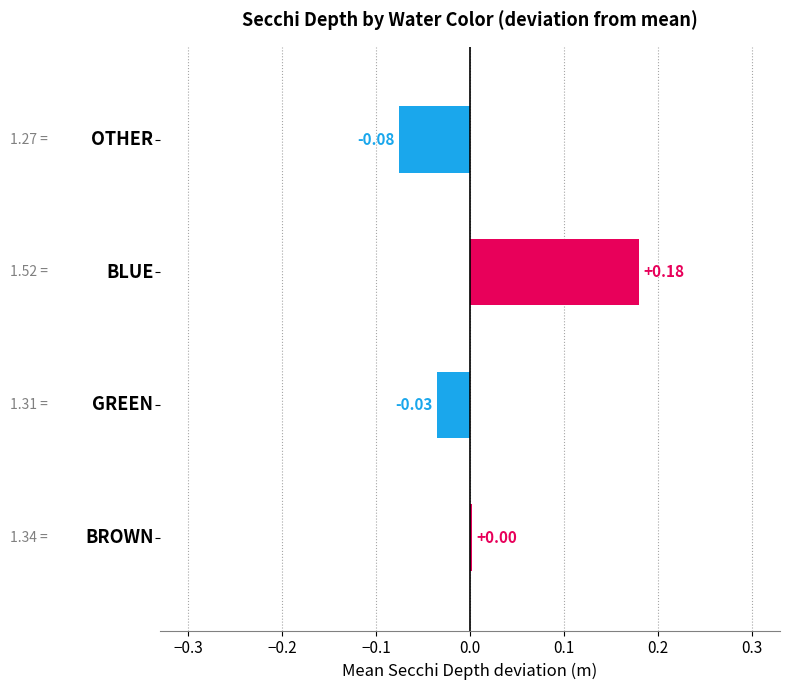

What is the difference between the maximum and minimum values?

0.3